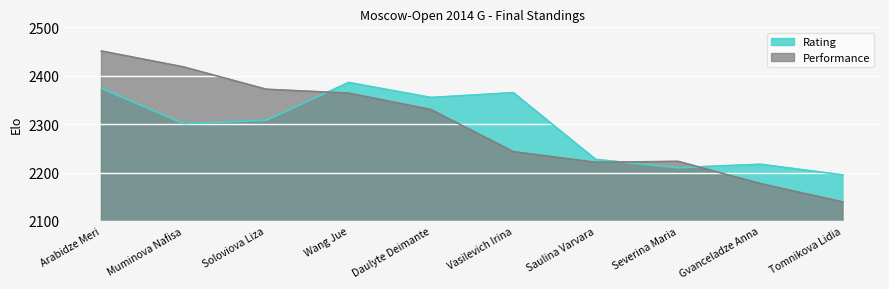

Rank the series by their maximum value, from highest to lowest.

Performance, Rating